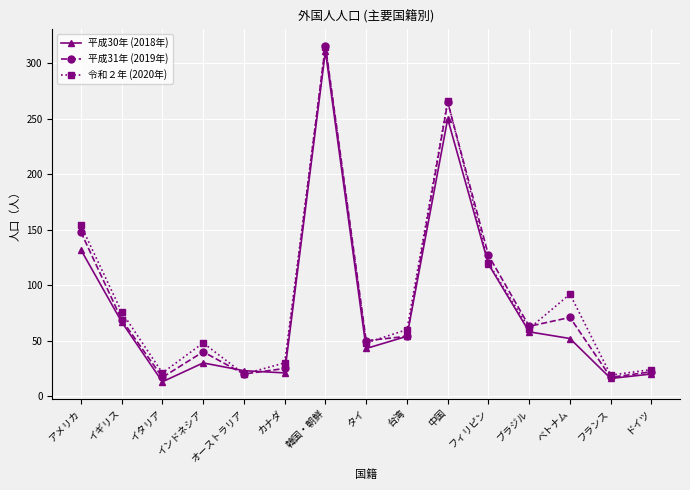

What is the difference between the second highest and second lowest values in the 令和２年 (2020年) series?

246